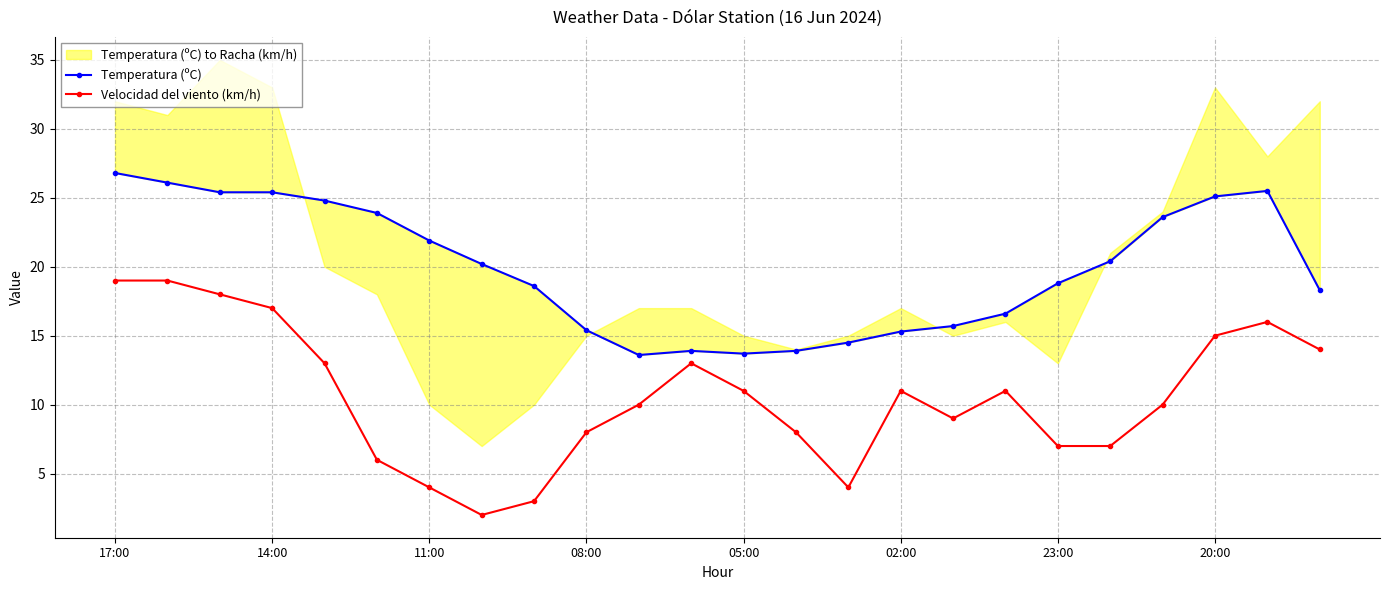

True or false: Velocidad del viento (km/h) has more than 0 points higher than both neighbors.

True